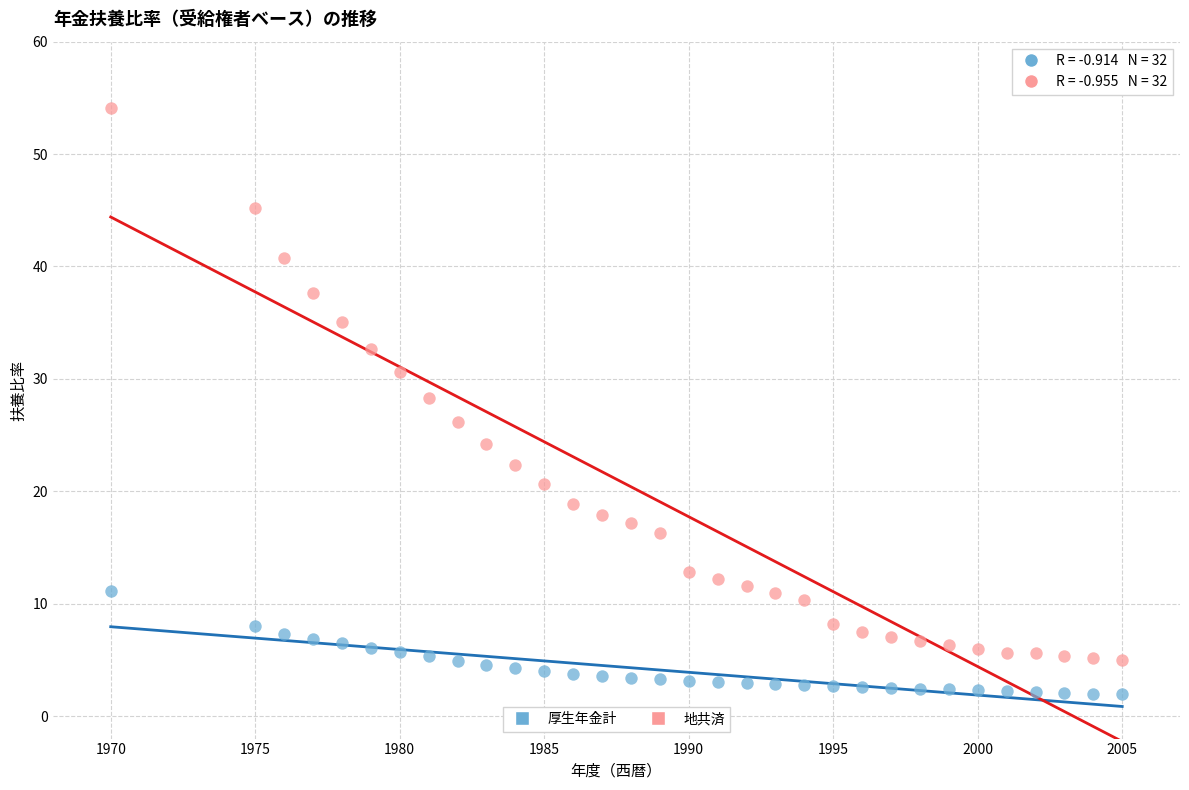

What is the X range (max minus min) for the scatter plot?

35.0